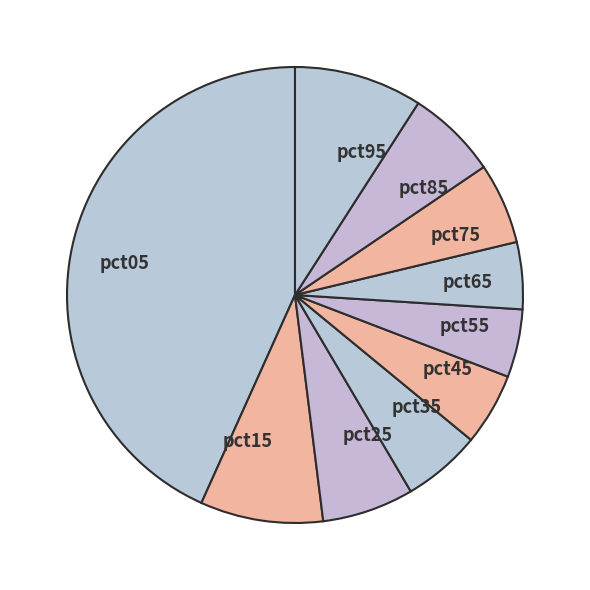

What is the largest slice in the pie chart?

pct05